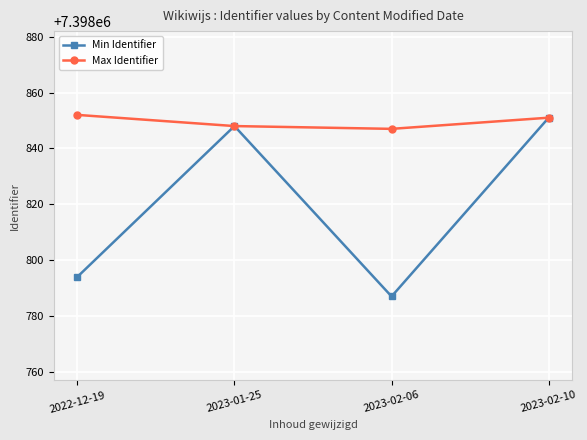

Reading left to right, extract all data points from this chart.

Min Identifier: 7398794	7398848	7398787	7398851
Max Identifier: 7398852	7398848	7398847	7398851